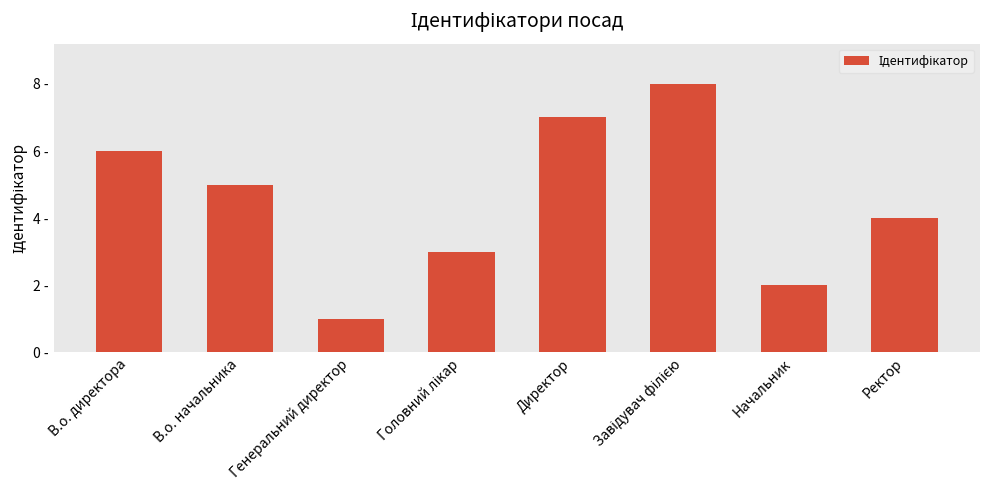

Does the chart contain any negative values?

No